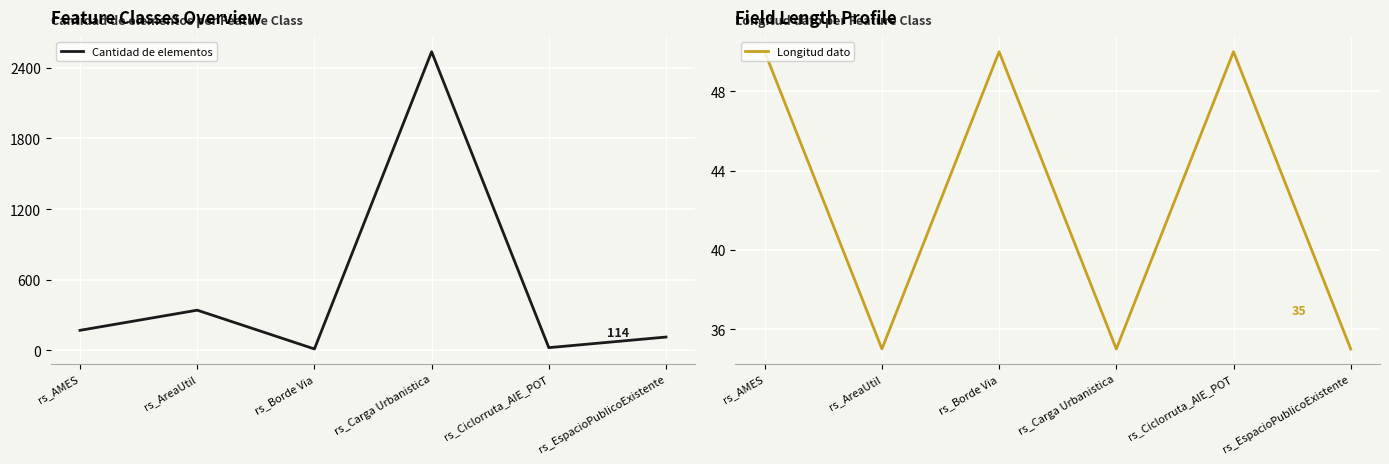

Which has a higher value, rs_AMES or rs_Carga Urbanistica?

rs_Carga Urbanistica